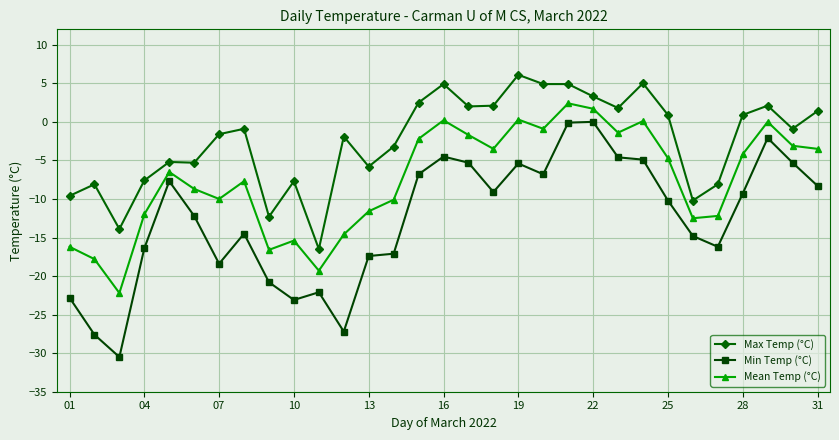

Which series has the widest spread of values?

Min Temp (°C)